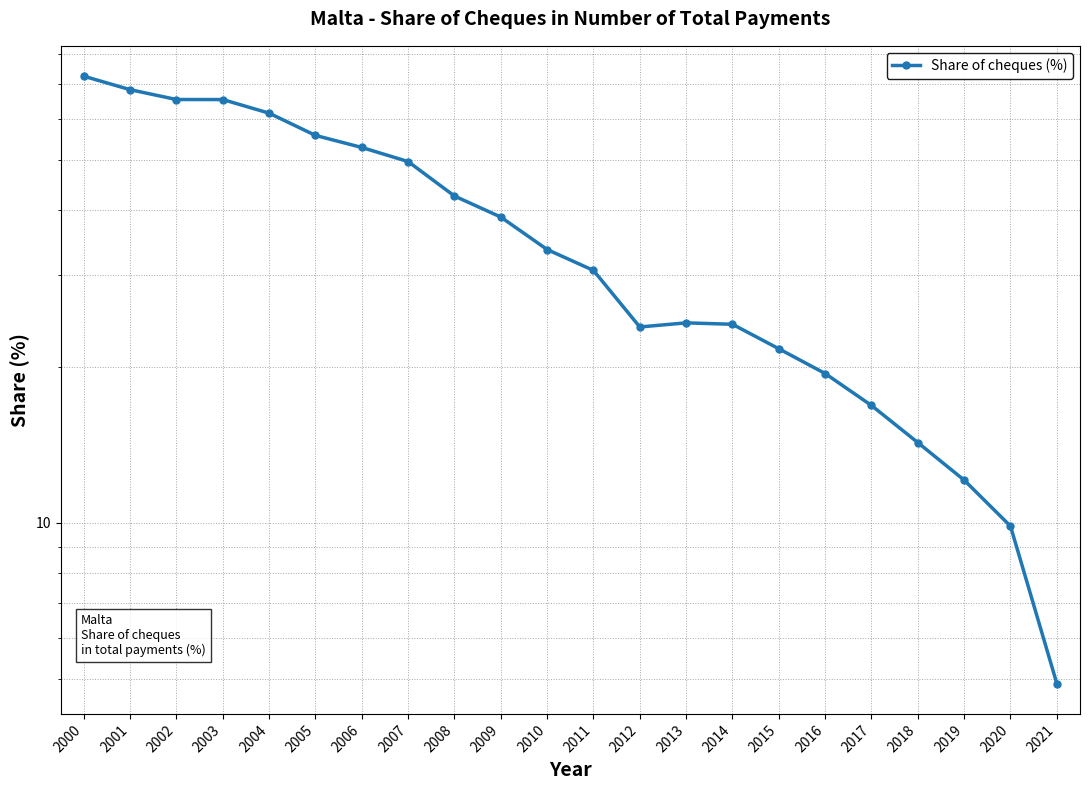

What is the sum of the values at 2016 and 2004?

80.9